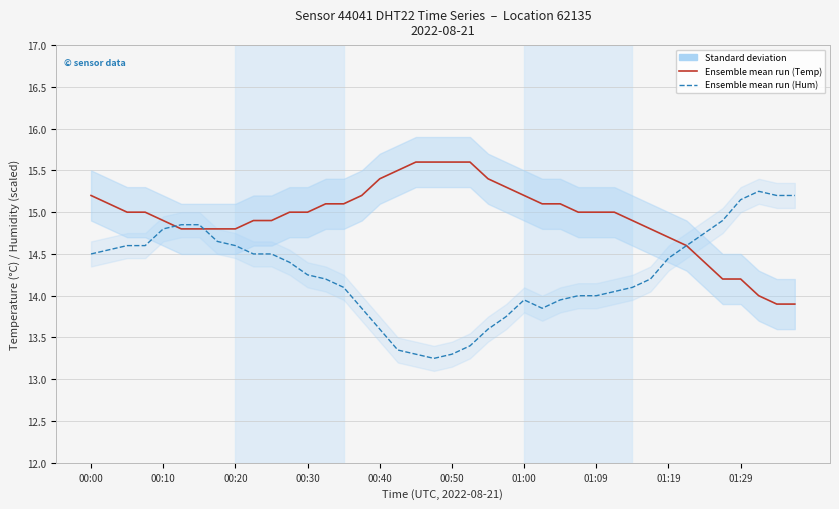

The value of Ensemble mean run (Hum) at 01:00 is 3.4. True or false?

False